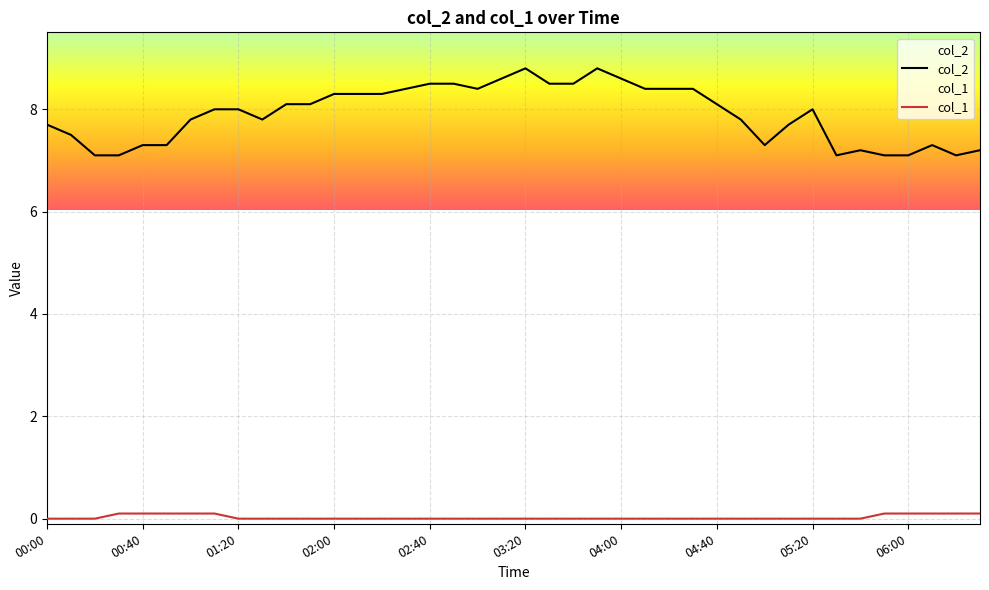

Which series changed the most between 01:00 and 02:00?

col_2